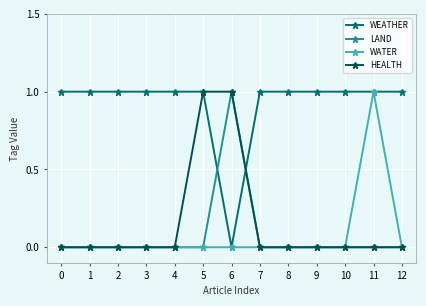

At how many categories does at least one series exceed 0?

13